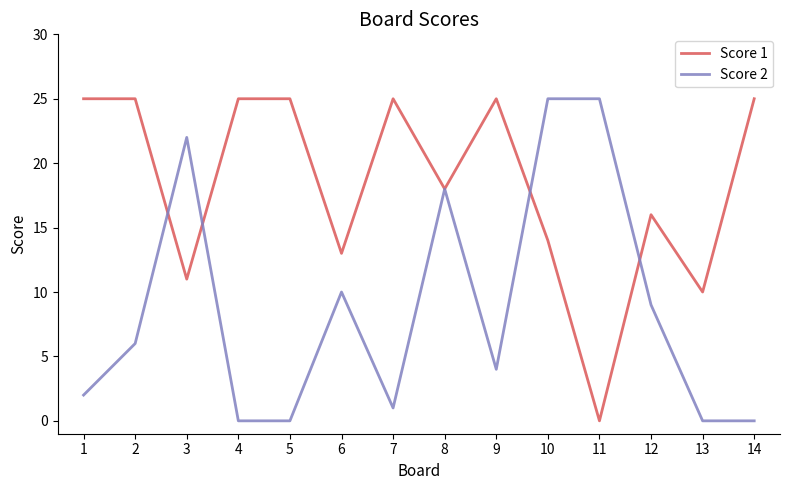

Rank the series by their average value, from lowest to highest.

Score 2, Score 1